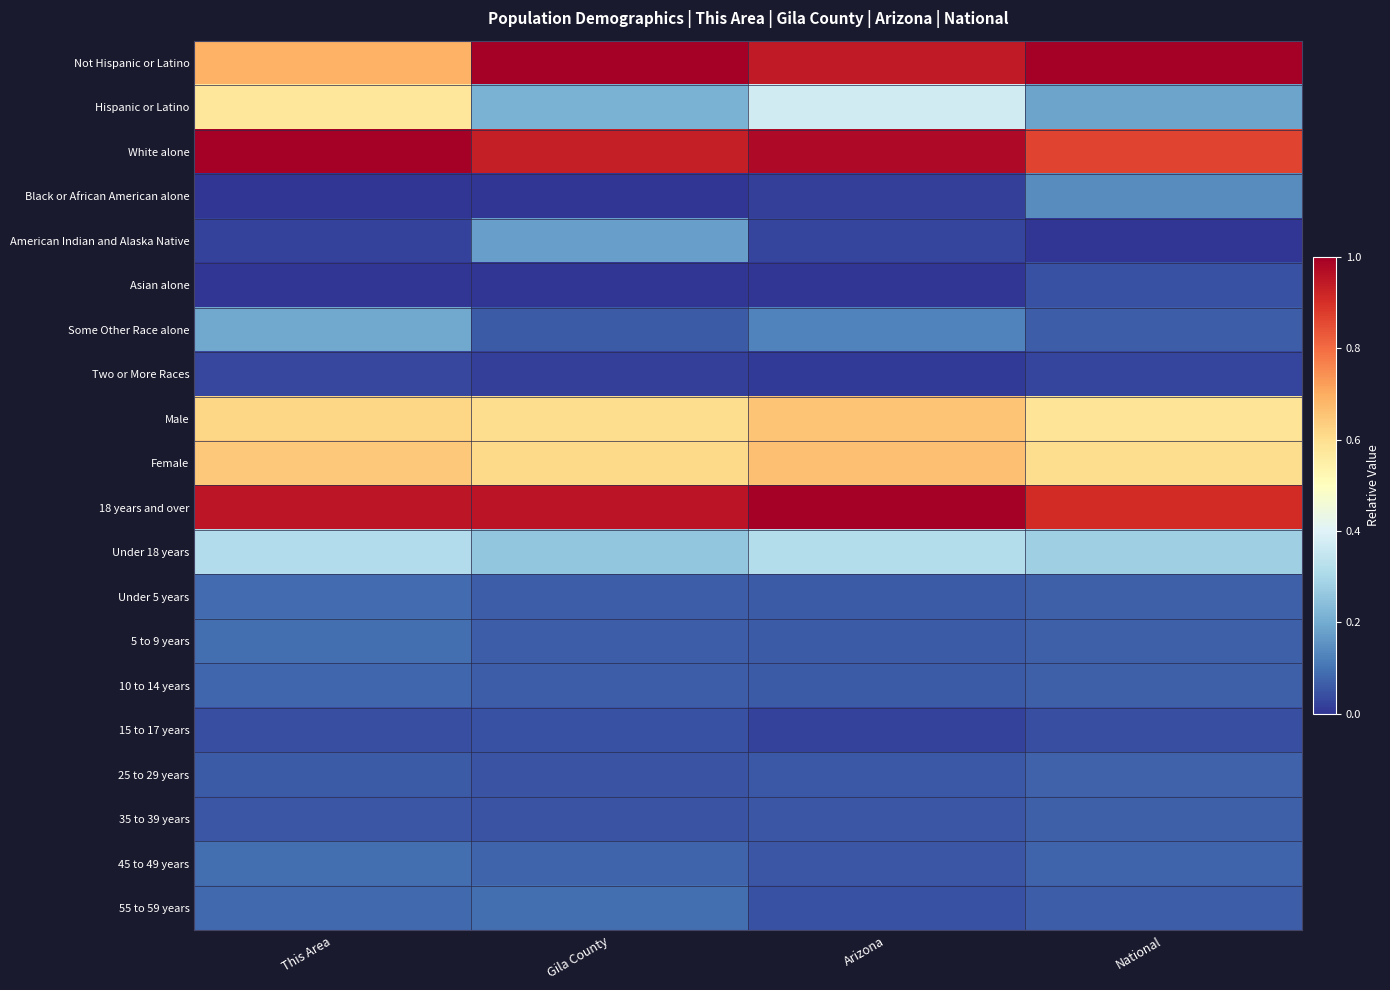

Which has a higher value, Gila County or National?

Gila County